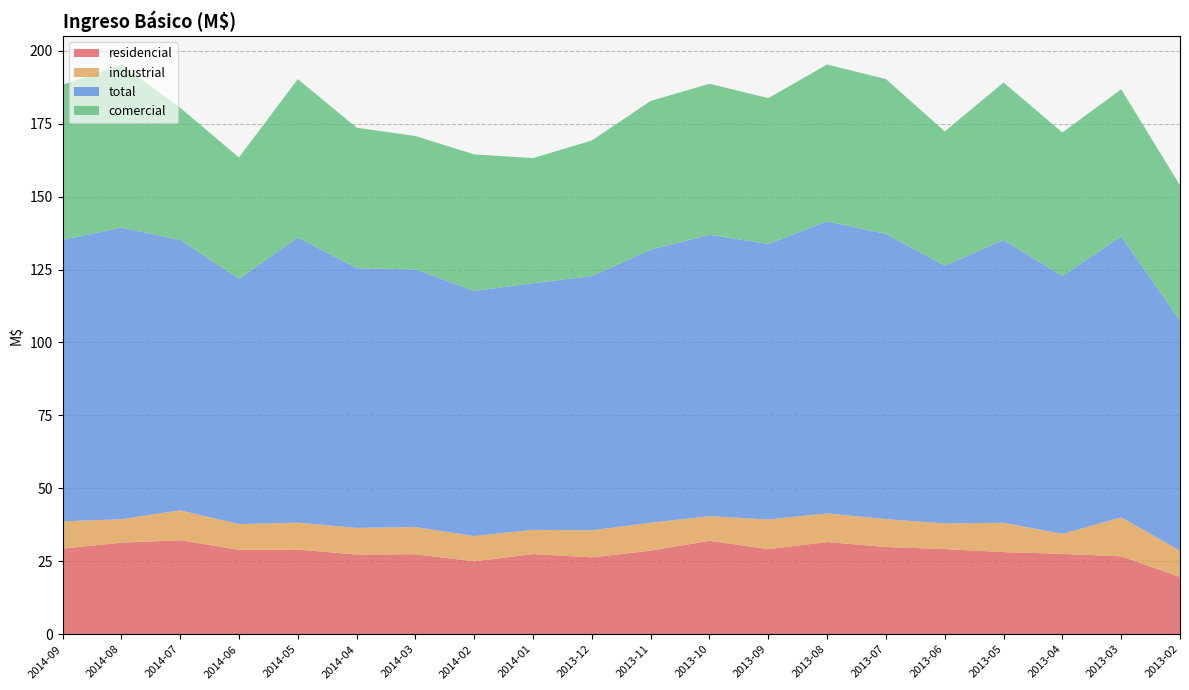

True or false: residencial and total intersect in this chart.

False